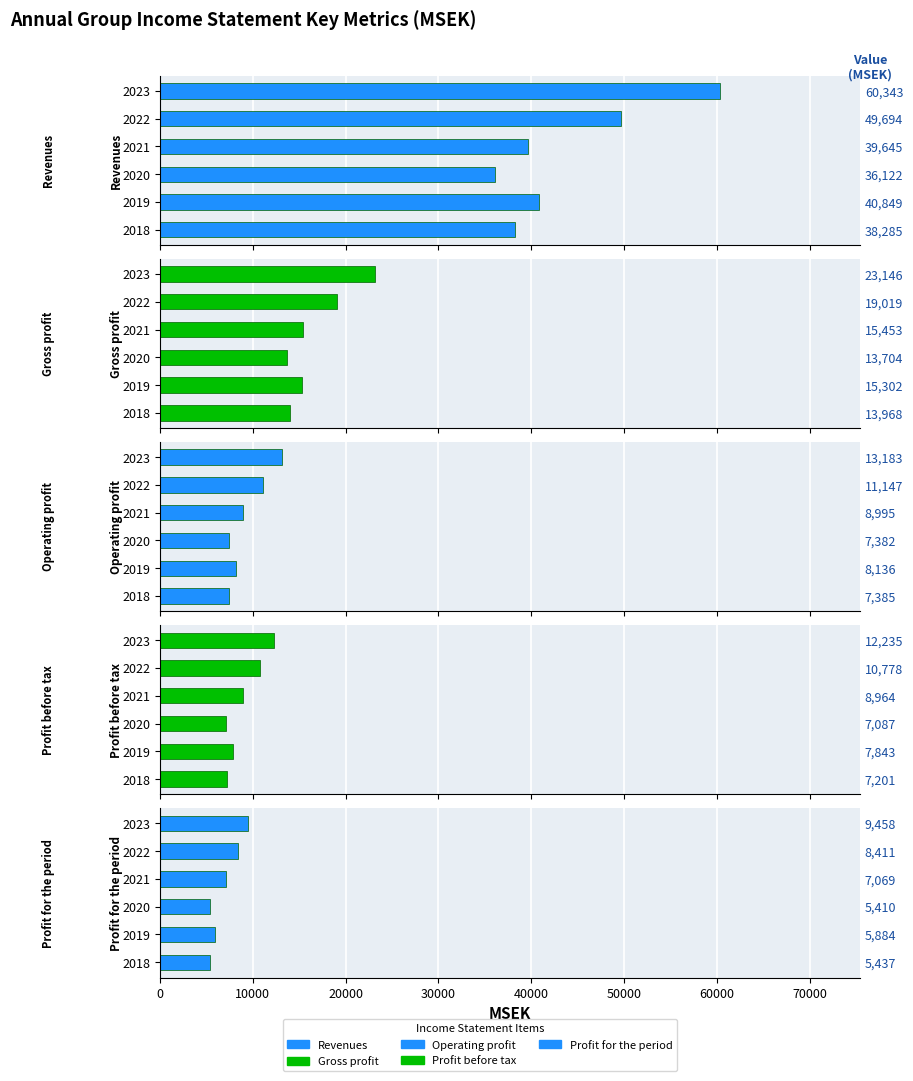

How many data points in Profit before tax are above 8964?

2